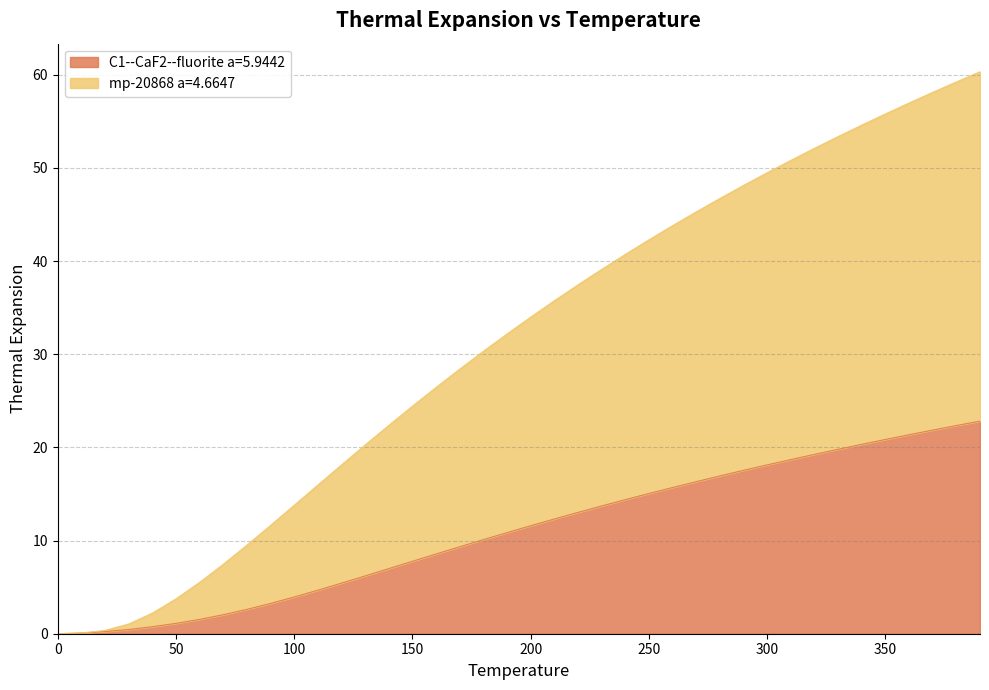

Reading left to right, transcribe all the data shown in this chart.

C1--CaF2--fluorite a=5.9442: 0=0.0	10=0.1	20=0.2	30=0.5	40=0.8	50=1.1	60=1.5	70=2.0	80=2.6	90=3.3	100=3.9	110=4.7	120=5.4	130=6.2	140=7.0	150=7.8	160=8.6	170=9.3	180=10.1	190=10.9	200=11.6	210=12.3	220=13.0	230=13.7	240=14.4	250=15.1	260=15.7	270=16.3	280=16.9	290=17.5	300=18.1	310=18.7	320=19.3	330=19.8	340=20.3	350=20.9	360=21.4	370=21.9	380=22.3	390=22.8
mp-20868 a=4.6647: 0=0.0	10=0.1	20=0.4	30=1.0	40=2.2	50=3.7	60=5.5	70=7.5	80=9.5	90=11.6	100=13.8	110=16.0	120=18.1	130=20.3	140=22.4	150=24.4	160=26.4	170=28.4	180=30.3	190=32.2	200=34.0	210=35.8	220=37.5	230=39.1	240=40.7	250=42.3	260=43.8	270=45.3	280=46.7	290=48.1	300=49.5	310=50.8	320=52.1	330=53.4	340=54.6	350=55.8	360=57.0	370=58.1	380=59.2	390=60.3